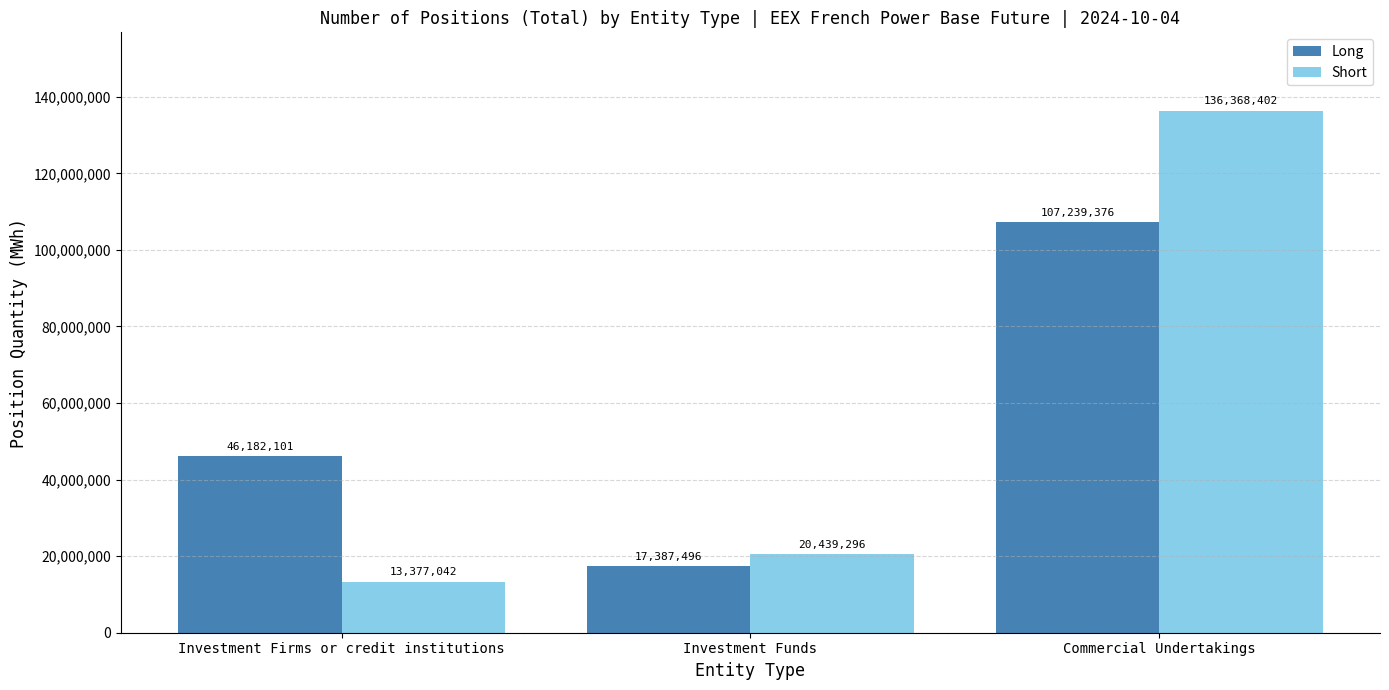

What is the greatest value displayed?

136368402